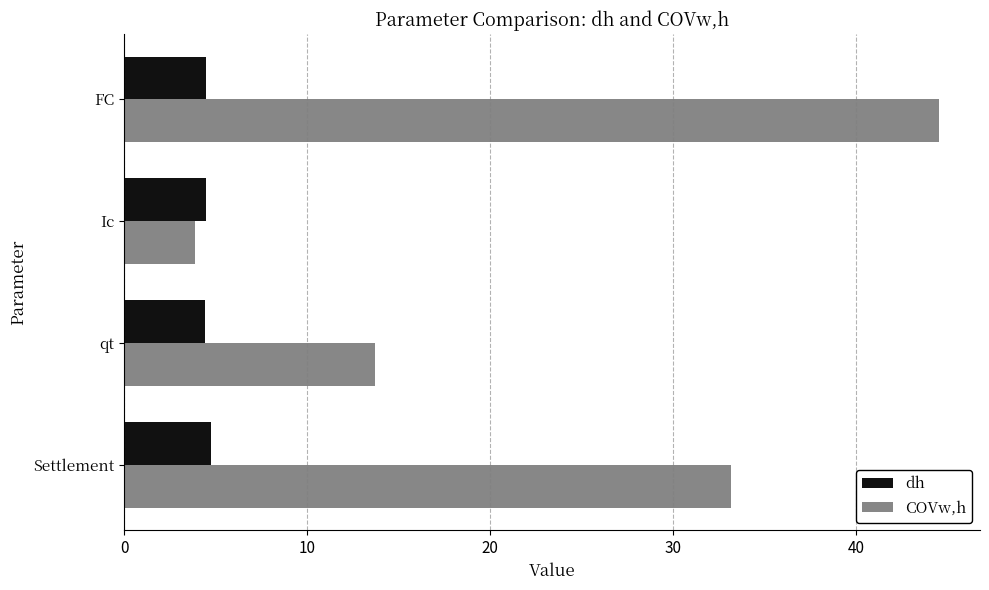

List the series in order of their overall mean, highest first.

COVw,h, dh